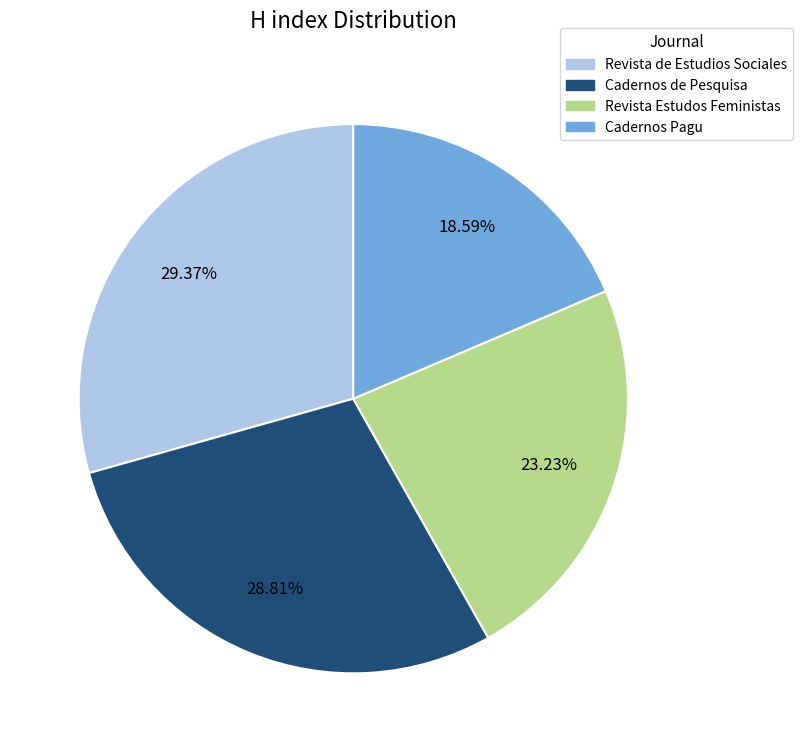

Do Revista Estudos Feministas and Cadernos Pagu together represent more than half of the pie?

No